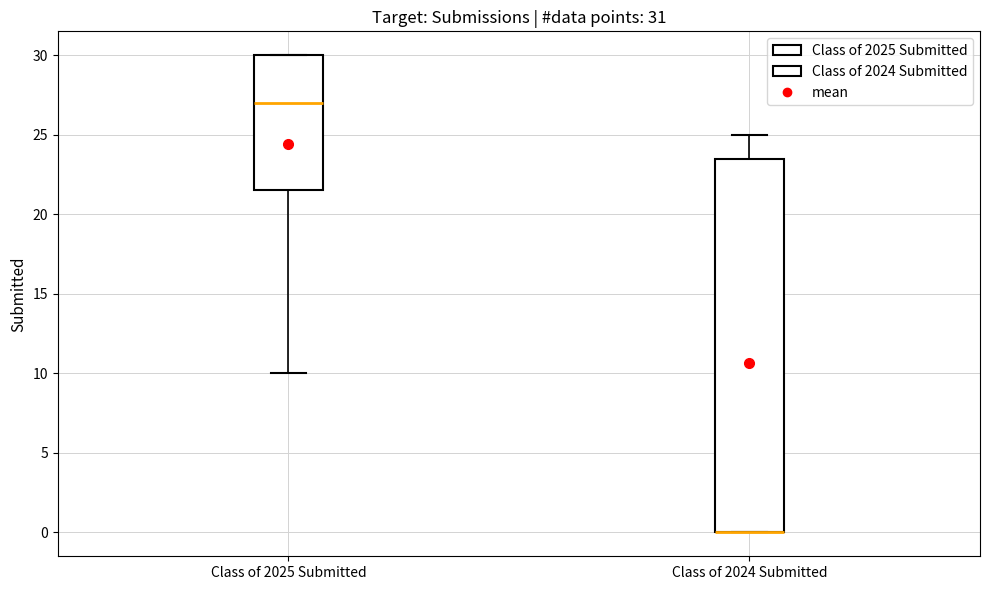

Comparing the boxes themselves (not the whiskers), which one is the tallest?

Class of 2024 Submitted